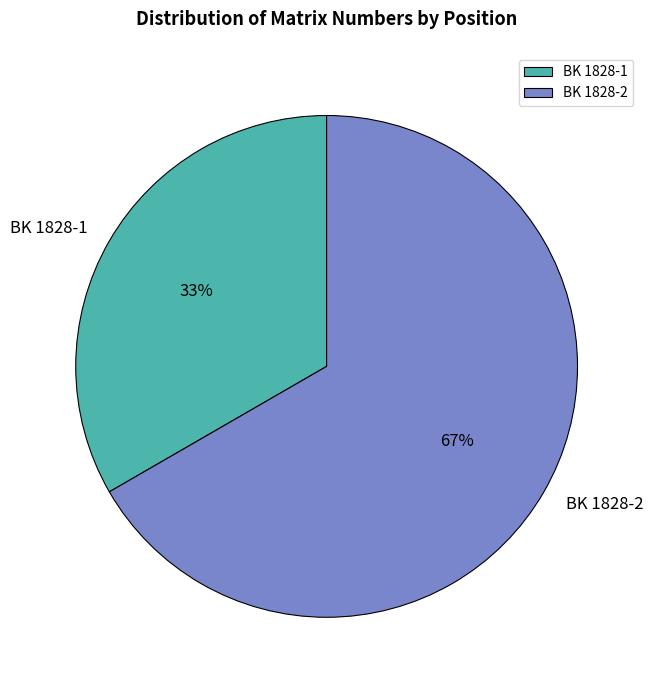

What is the smallest slice in the pie chart?

BK 1828-1